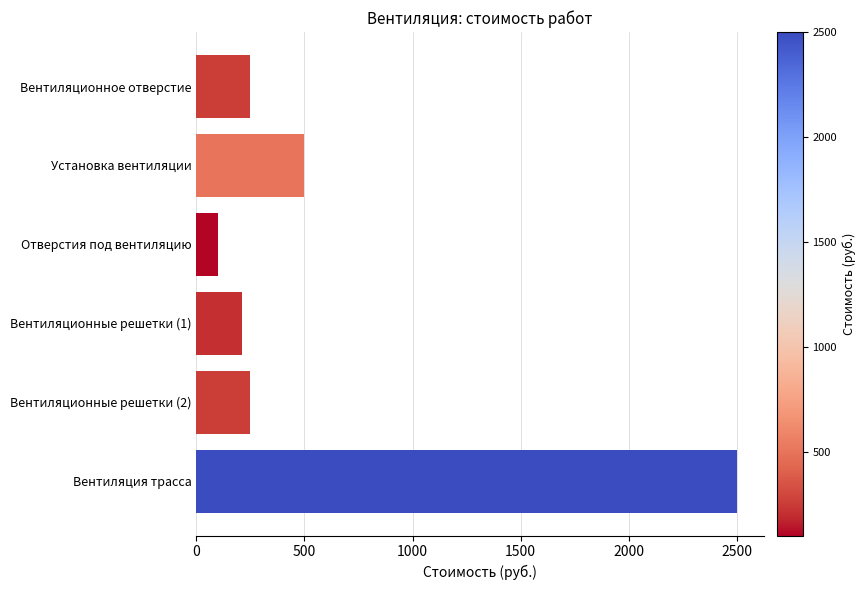

What is the minimum value shown in the chart?

100